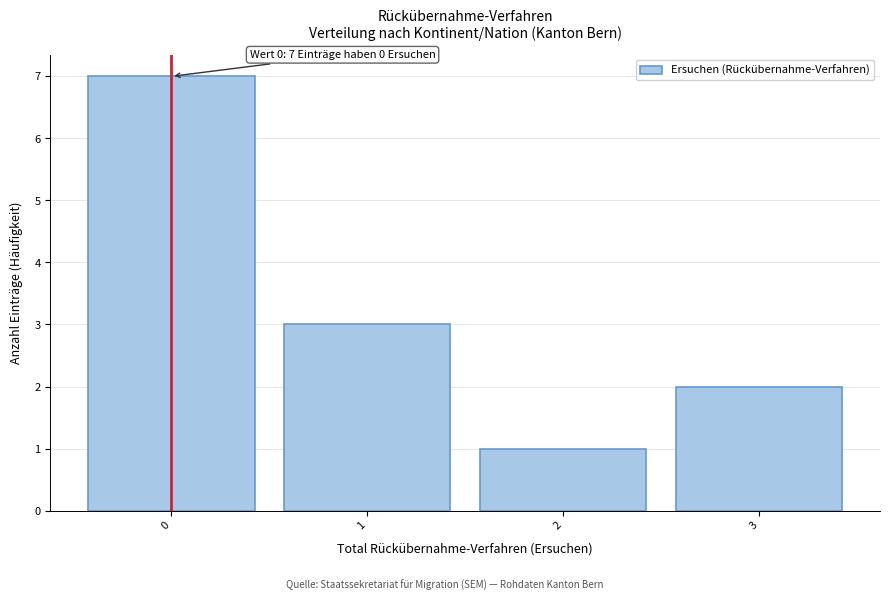

Which range on the x-axis has the tallest bar?

-0.5 to 0.5